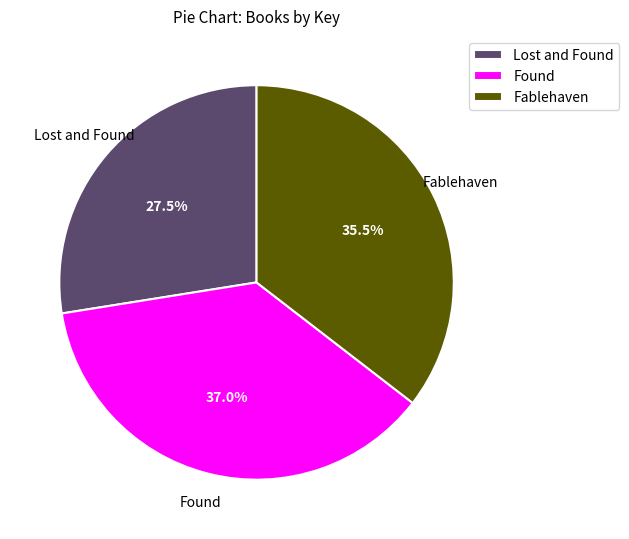

Which slice is the smallest?

Lost and Found